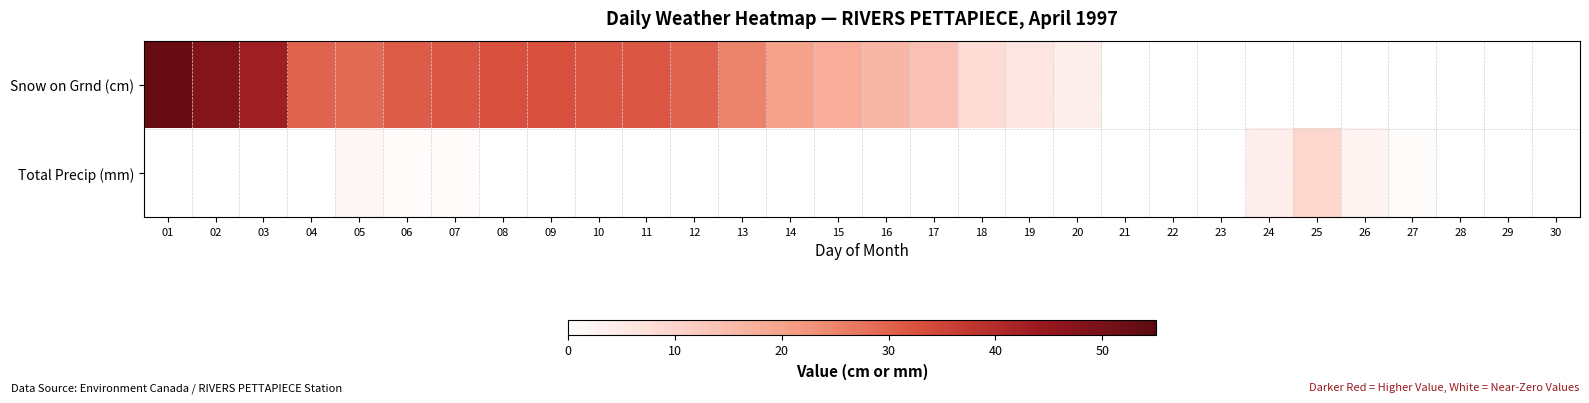

What is the maximum value shown in the chart?

9.5